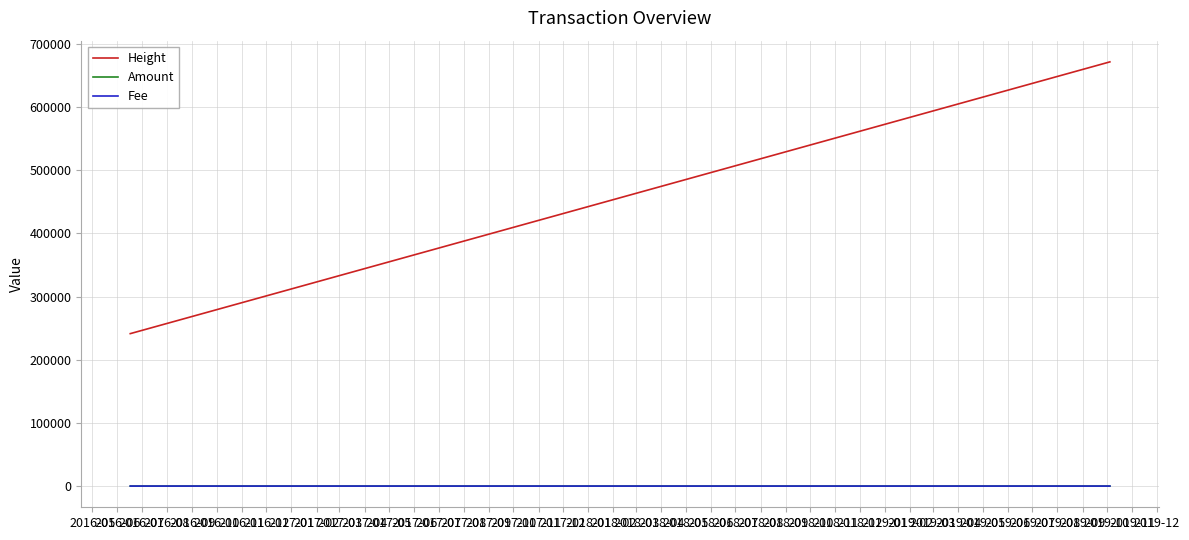

What is the difference between the maximum and second lowest values in the Amount series?

5.0